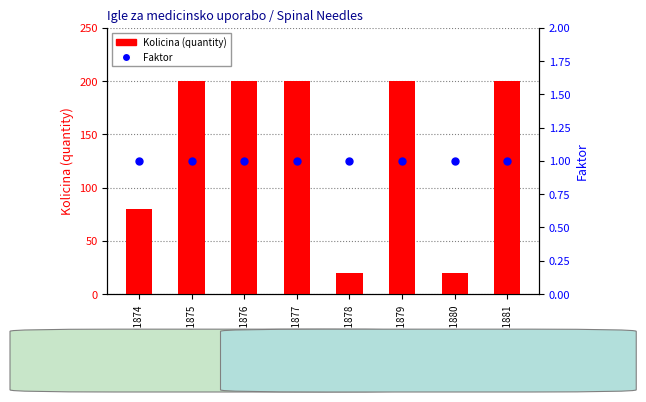

At which category is the sum across all series the highest?

#N001875